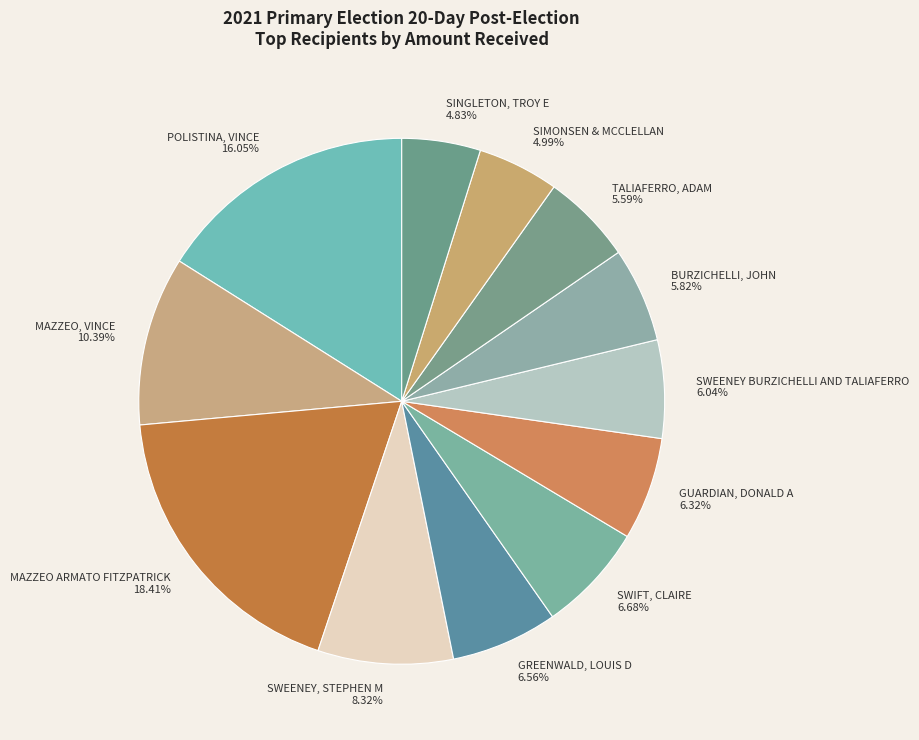

How many segments does this pie chart have?

12